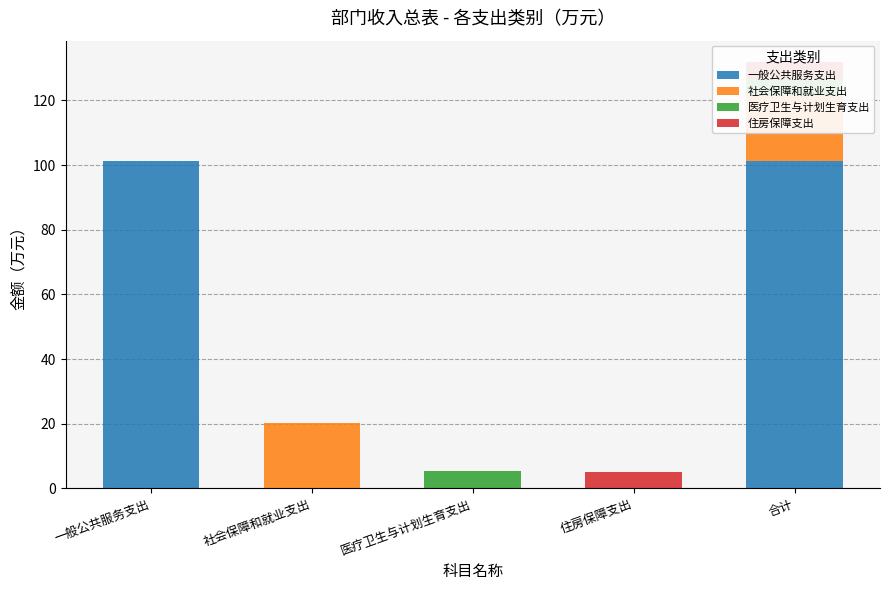

Which series has the widest spread of values?

一般公共服务支出